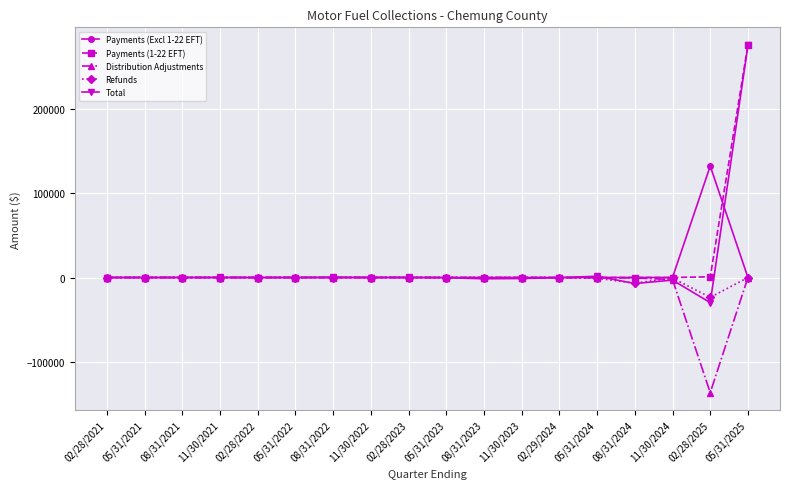

Which series has the largest range (max minus min)?

Total